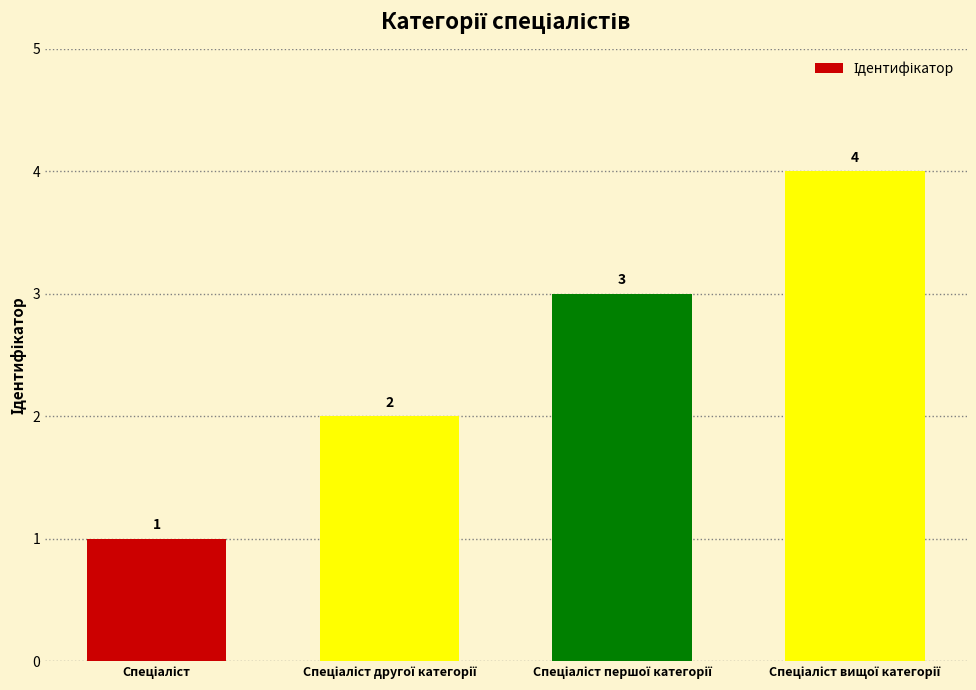

How many values are below 3?

2